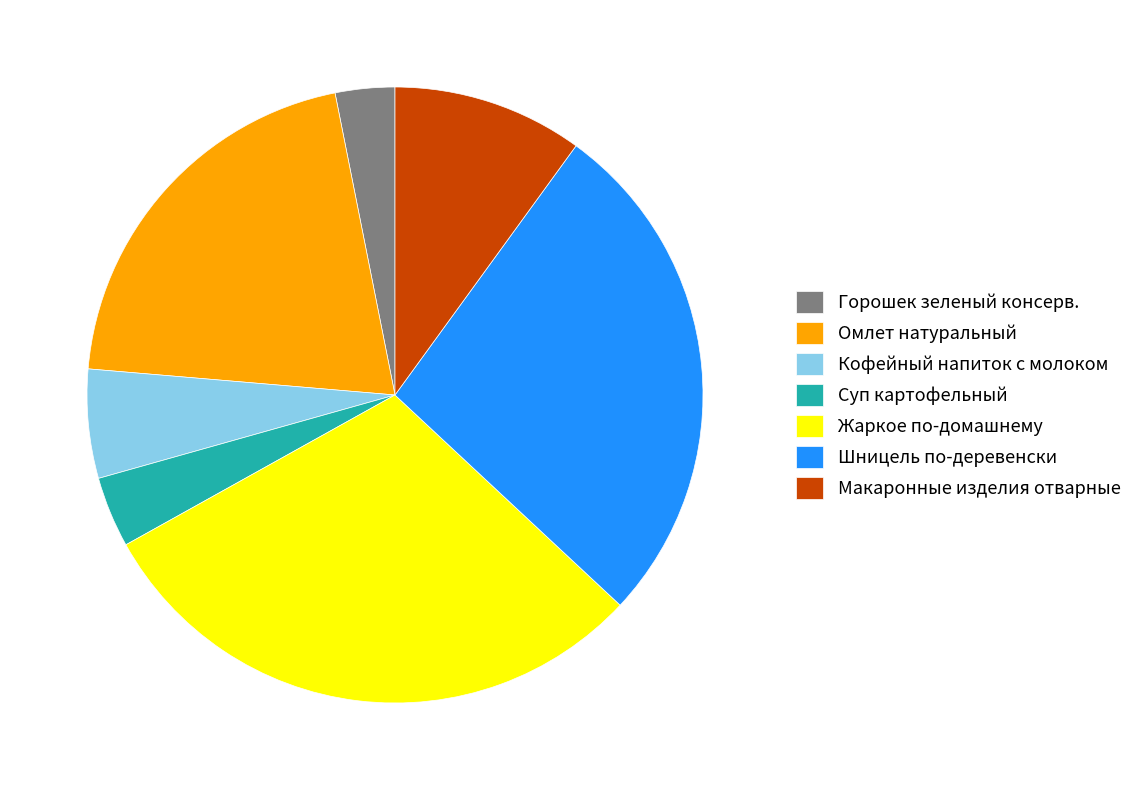

Which has a higher value, Горошек зеленый консерв. or Суп картофельный?

Суп картофельный